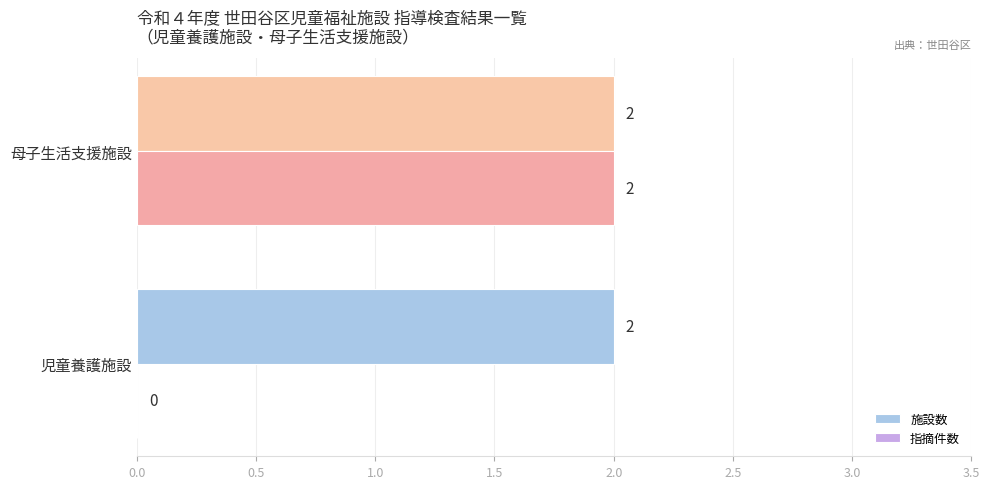

The 施設数 series shows 3 at 母子生活支援施設. True or false?

False